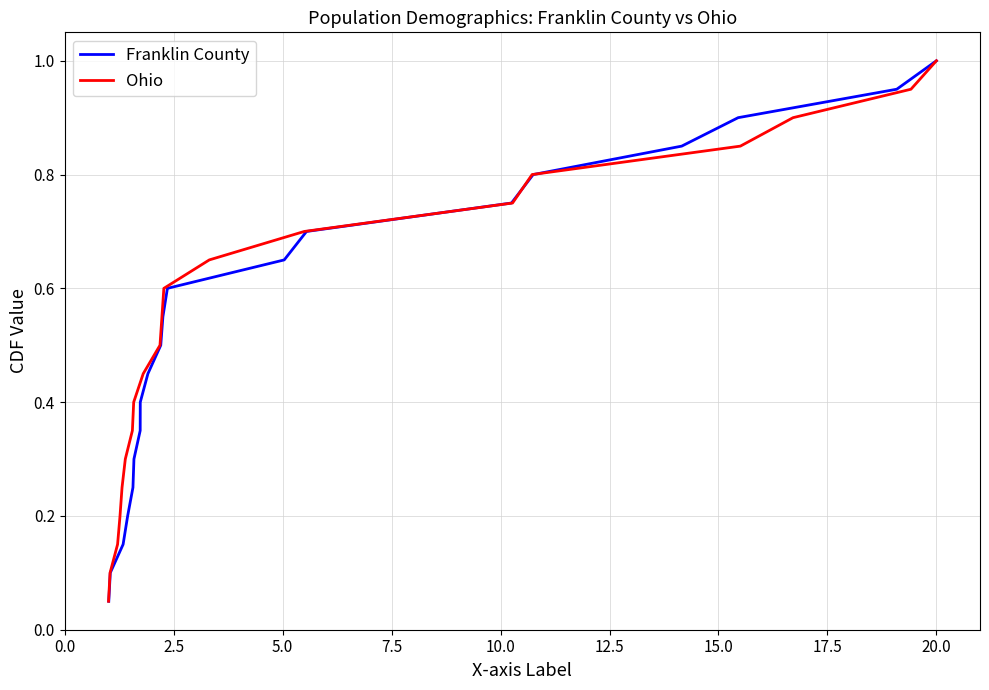

What is the minimum value shown in the chart?

0.1